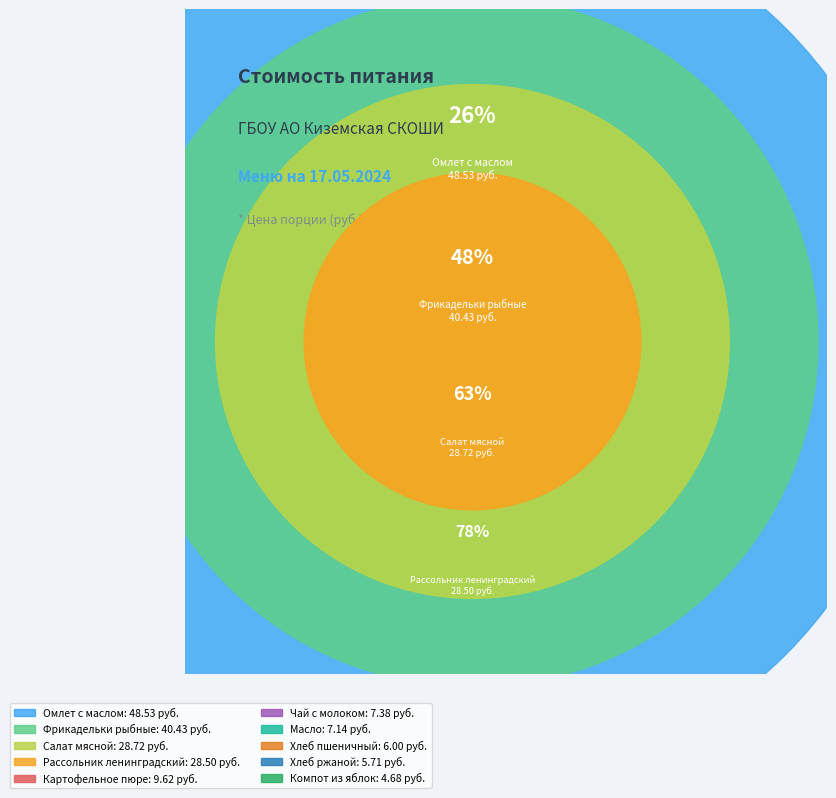

Count the number of slices in the pie.

10